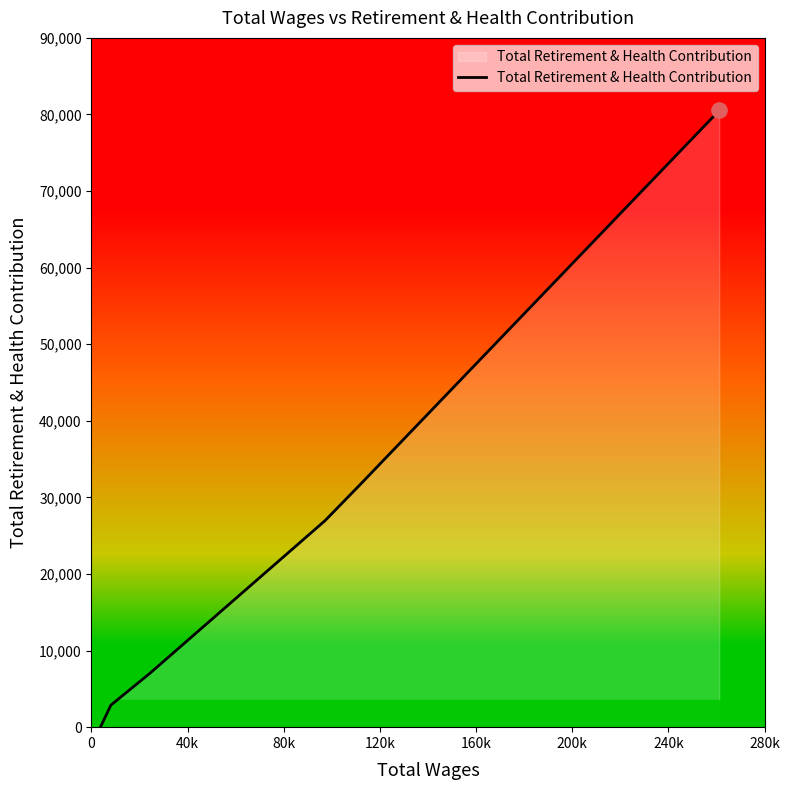

What is the maximum value for Total Retirement & Health Contribution?

80520